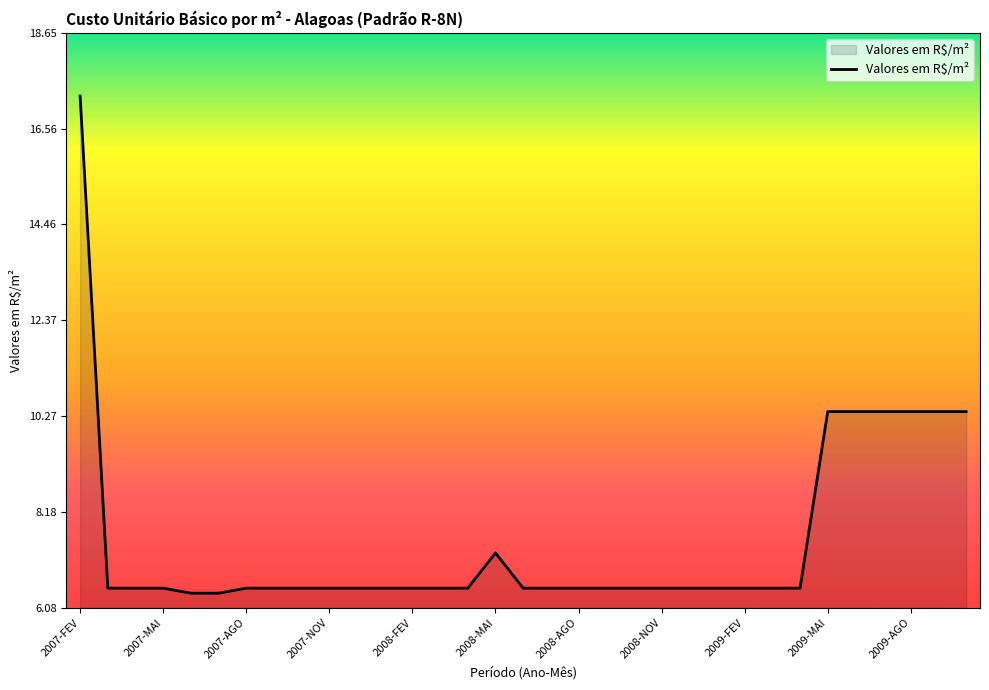

How many lines are shown in the chart?

1